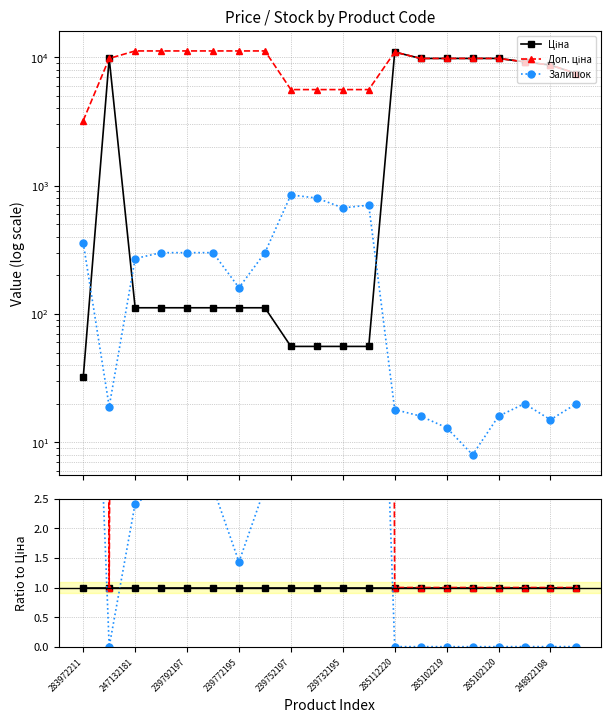

Which series has the largest total across all categories?

Доп. ціна